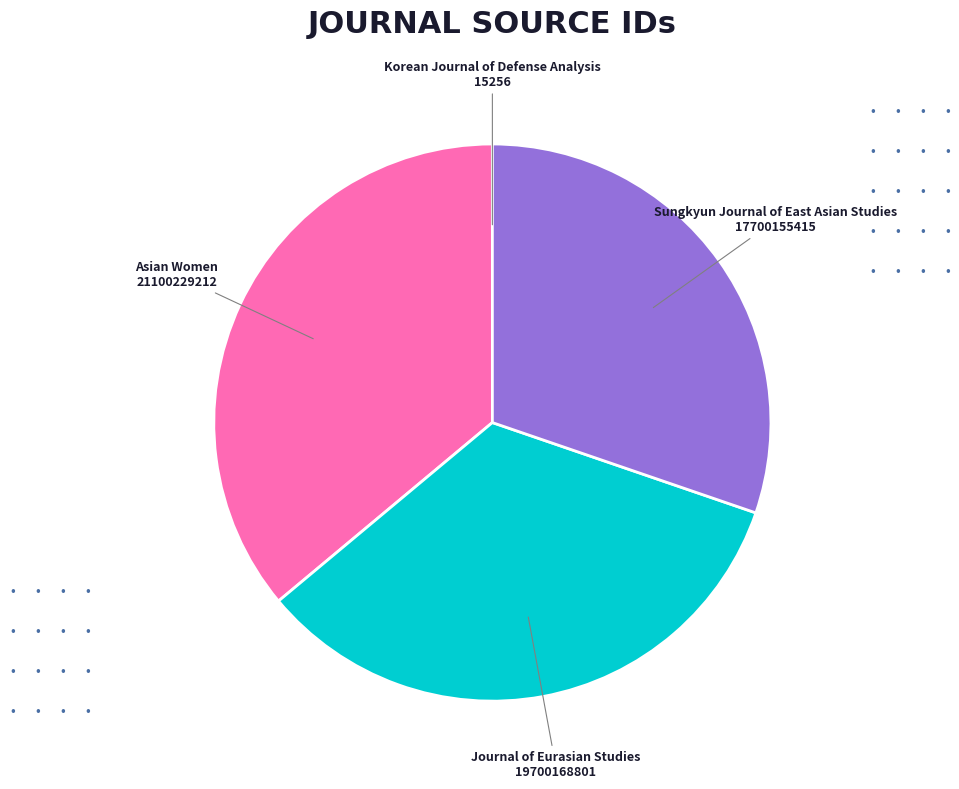

Which has a higher value, Asian Women or Sungkyun Journal of East Asian Studies?

Asian Women